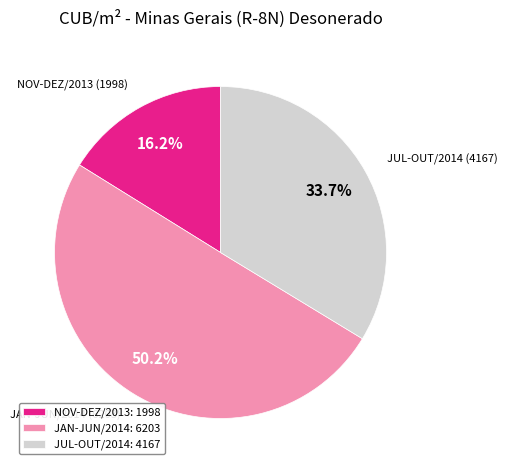

Which category accounts for the majority?

JAN-JUN/2014: 6203